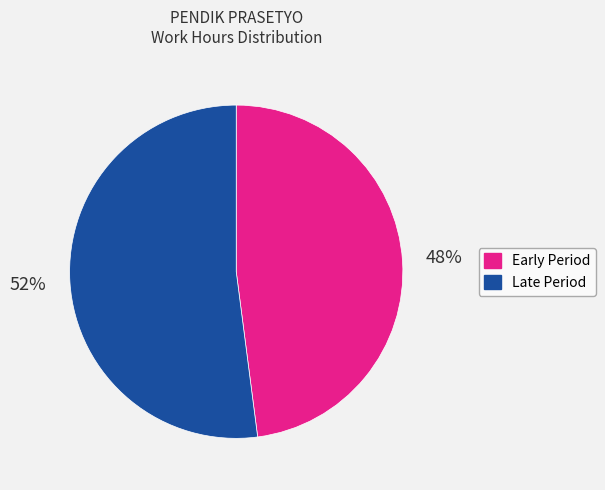

To the nearest percent, what percentage of the pie is Early Period?

48%